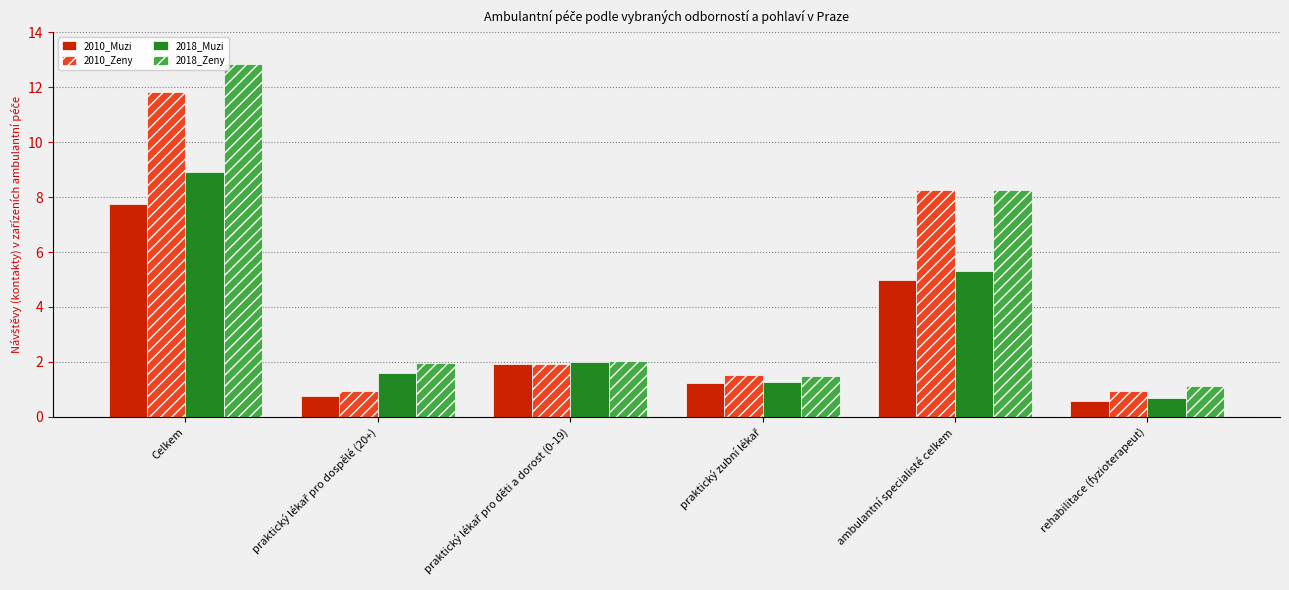

At which category does the chart reach its minimum across all series?

rehabilitace (fyzioterapeut)